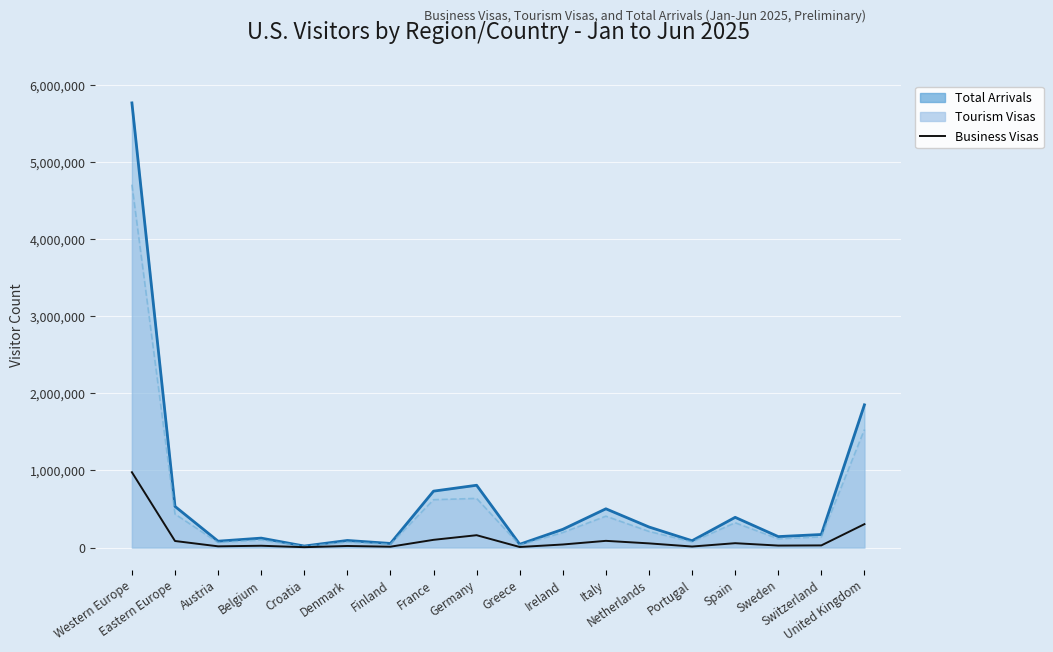

What is the approximate value of Total Arrivals (line) at Belgium?

122489